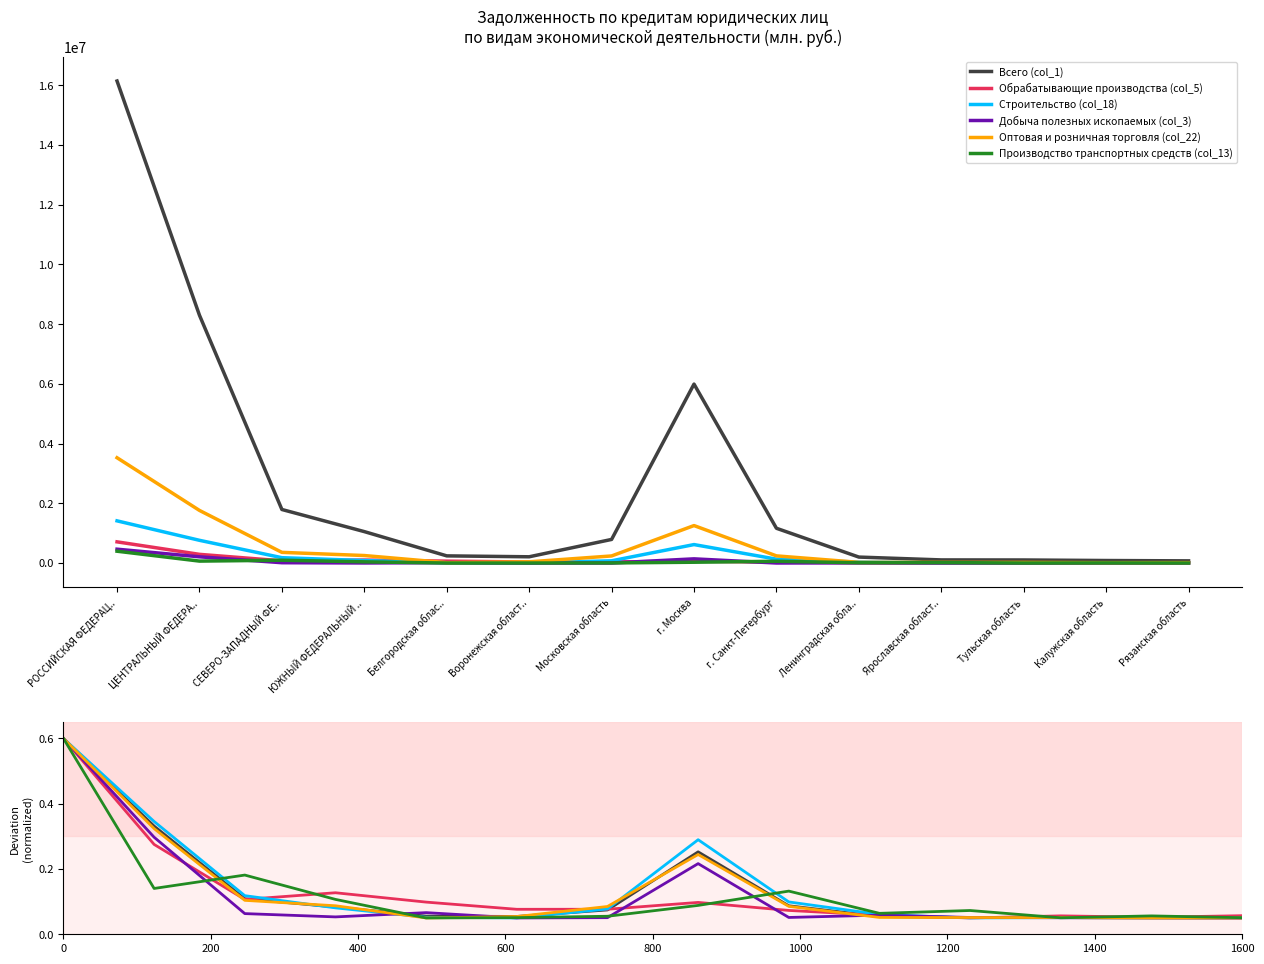

How many lines are shown in the chart?

6